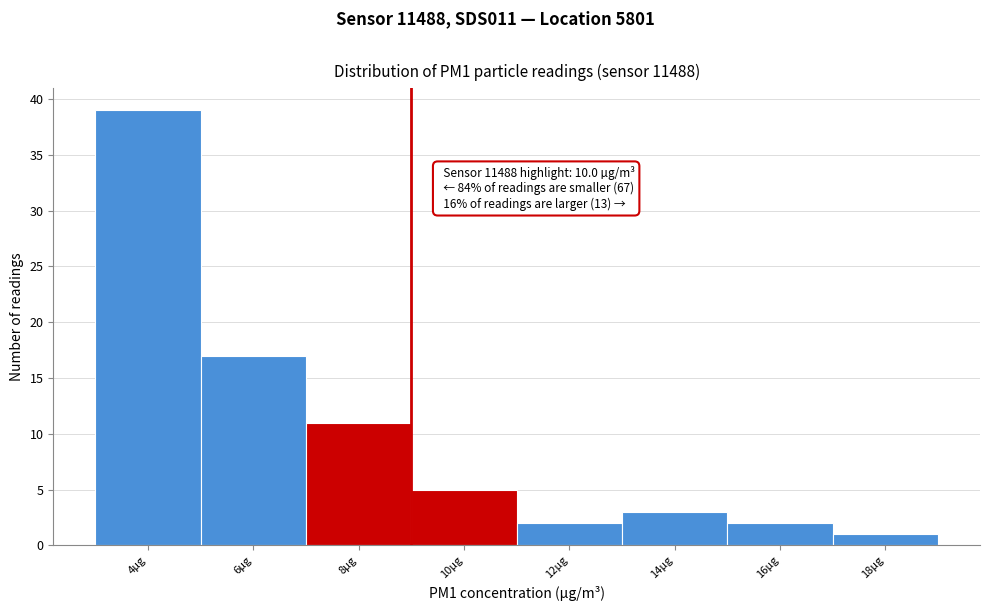

Reading left to right, list all the values displayed in this chart.

4µg=39	6µg=17	8µg=11	10µg=5	12µg=2	14µg=3	16µg=2	18µg=1